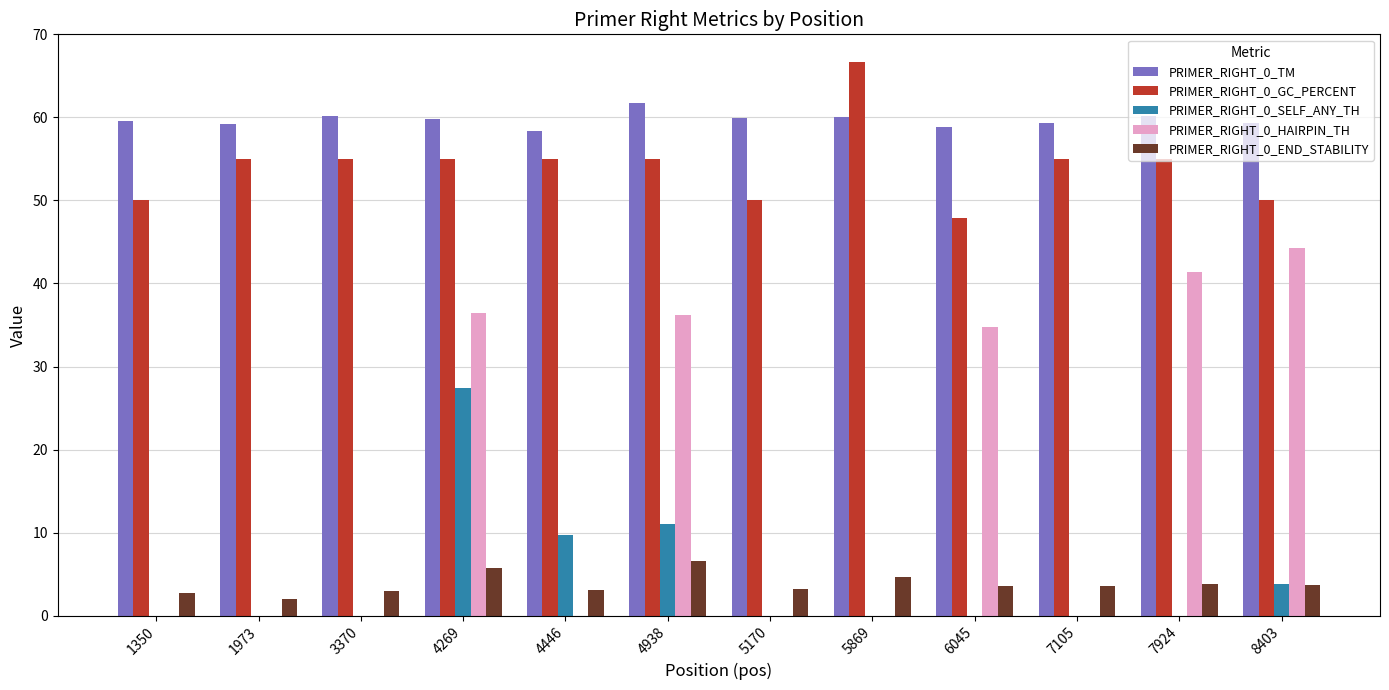

How many distinct data groups are displayed?

5